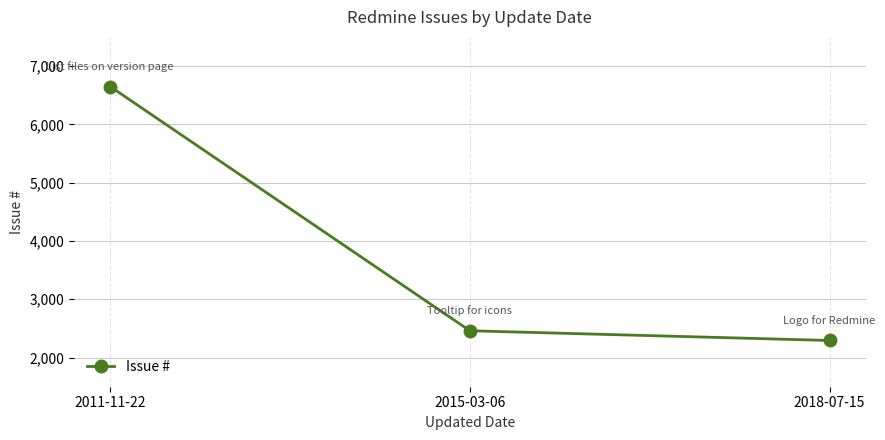

Reading left to right, what are all the values shown in this chart?

6649	2460	2293